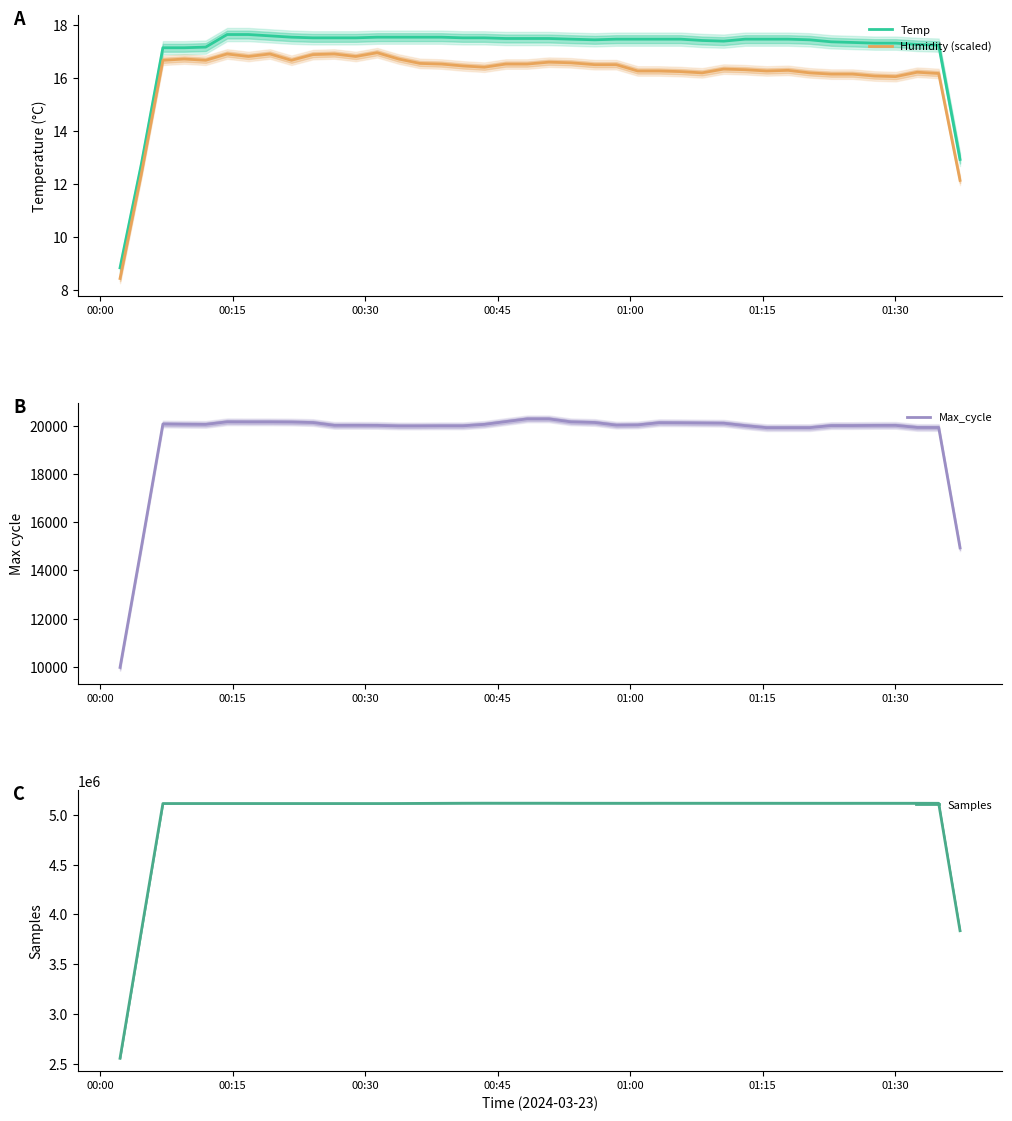

True or false: Humidity (scaled) and Temp cross at least once.

False